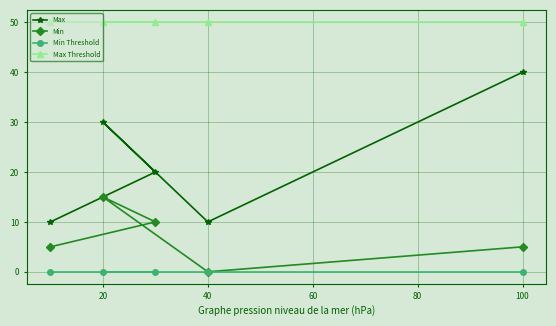

What is the spread (max minus min) of values at 40?

50